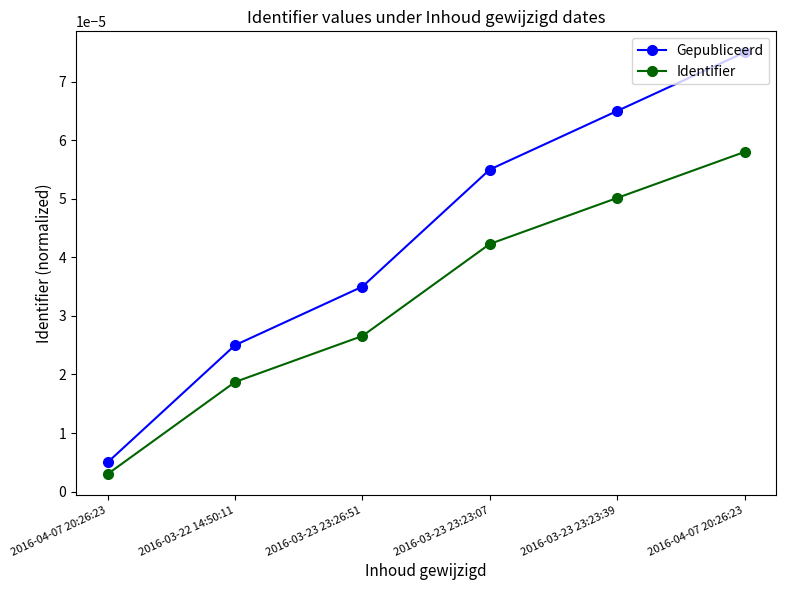

True or false: Identifier and Gepubliceerd cross at least once.

False